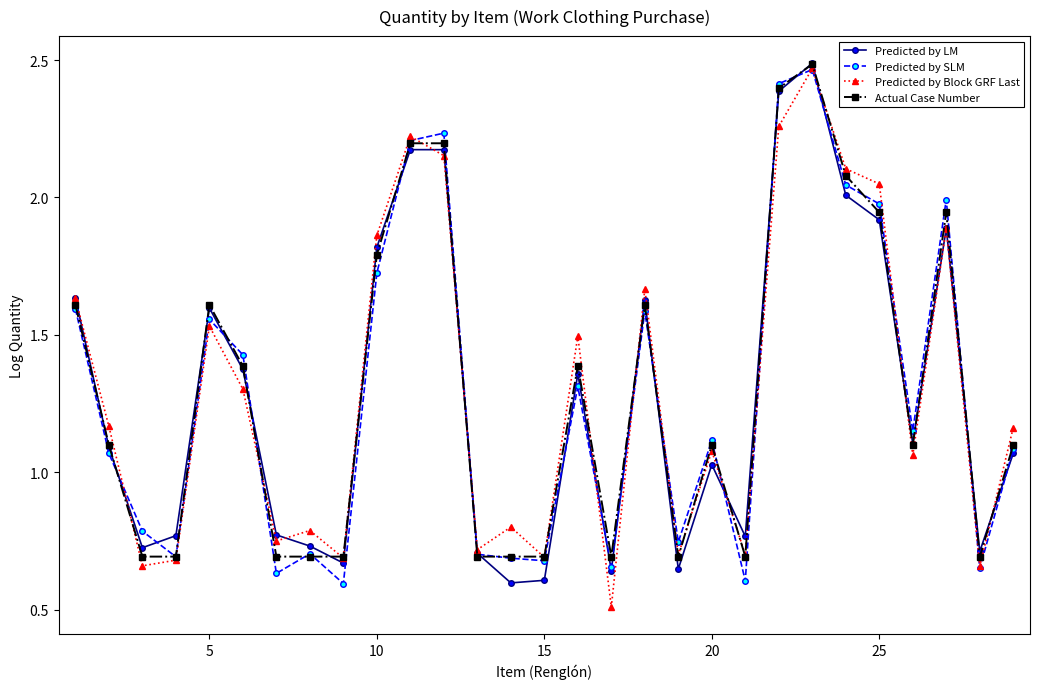

At how many categories does at least one series exceed 1?

17